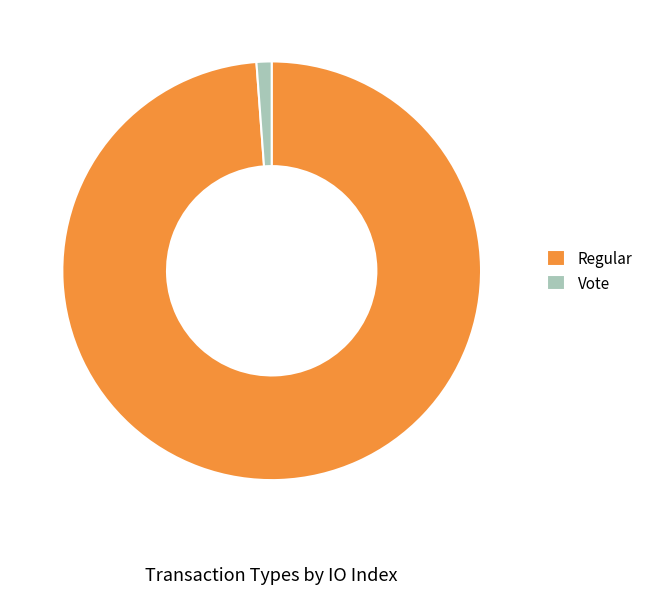

Which slice is the largest?

Regular